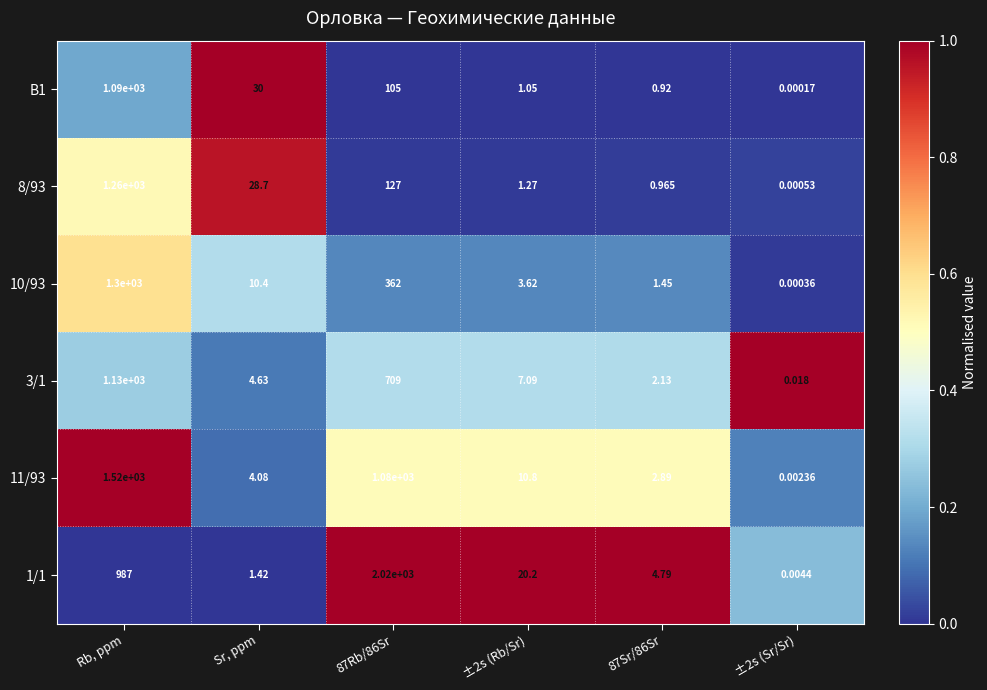

Which series has the largest range (max minus min)?

1/1